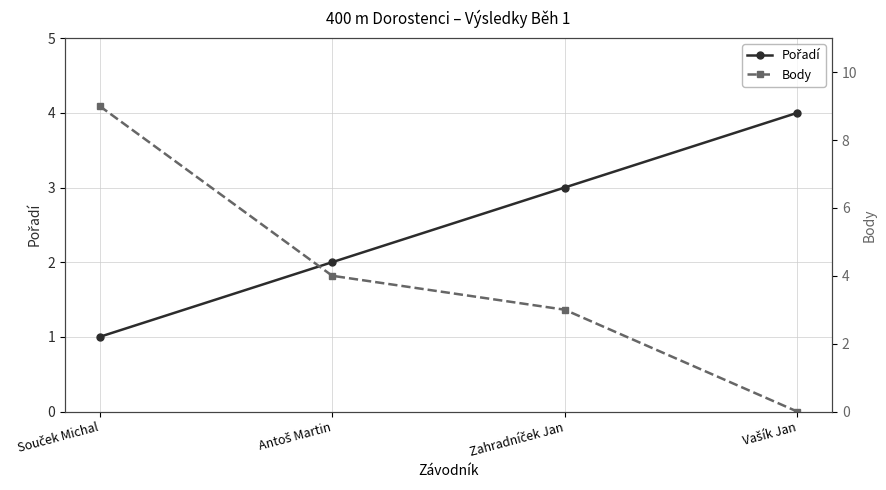

List the labels in order of Body value, largest first.

Souček Michal, Antoš Martin, Zahradníček Jan, Vašík Jan